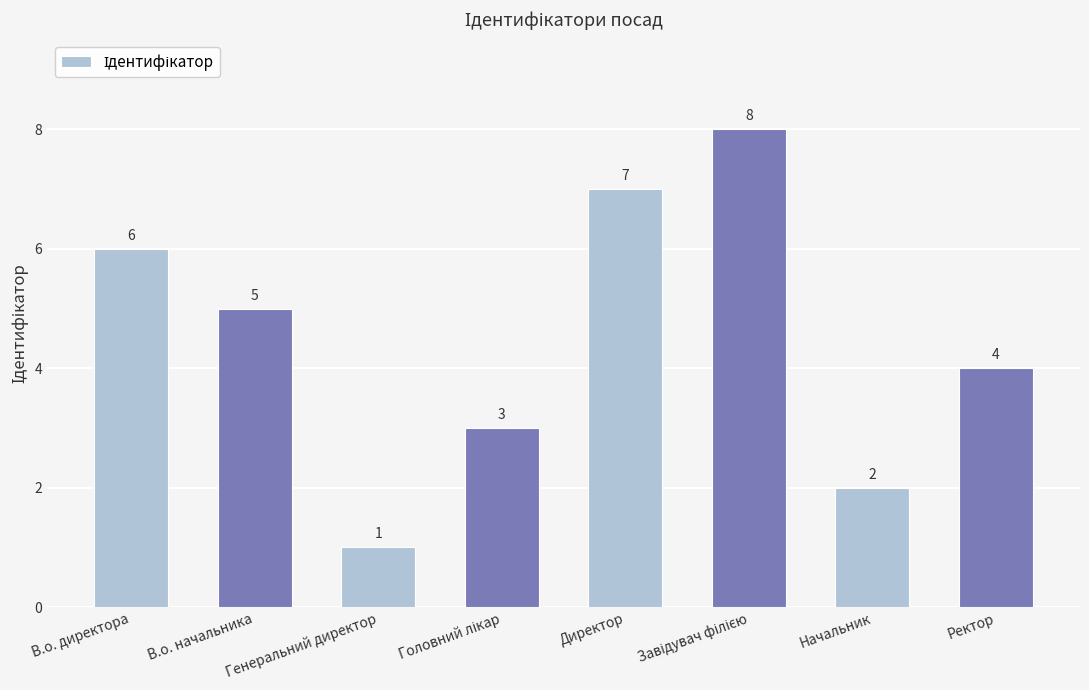

True or false: the data shows 7 at Директор.

True